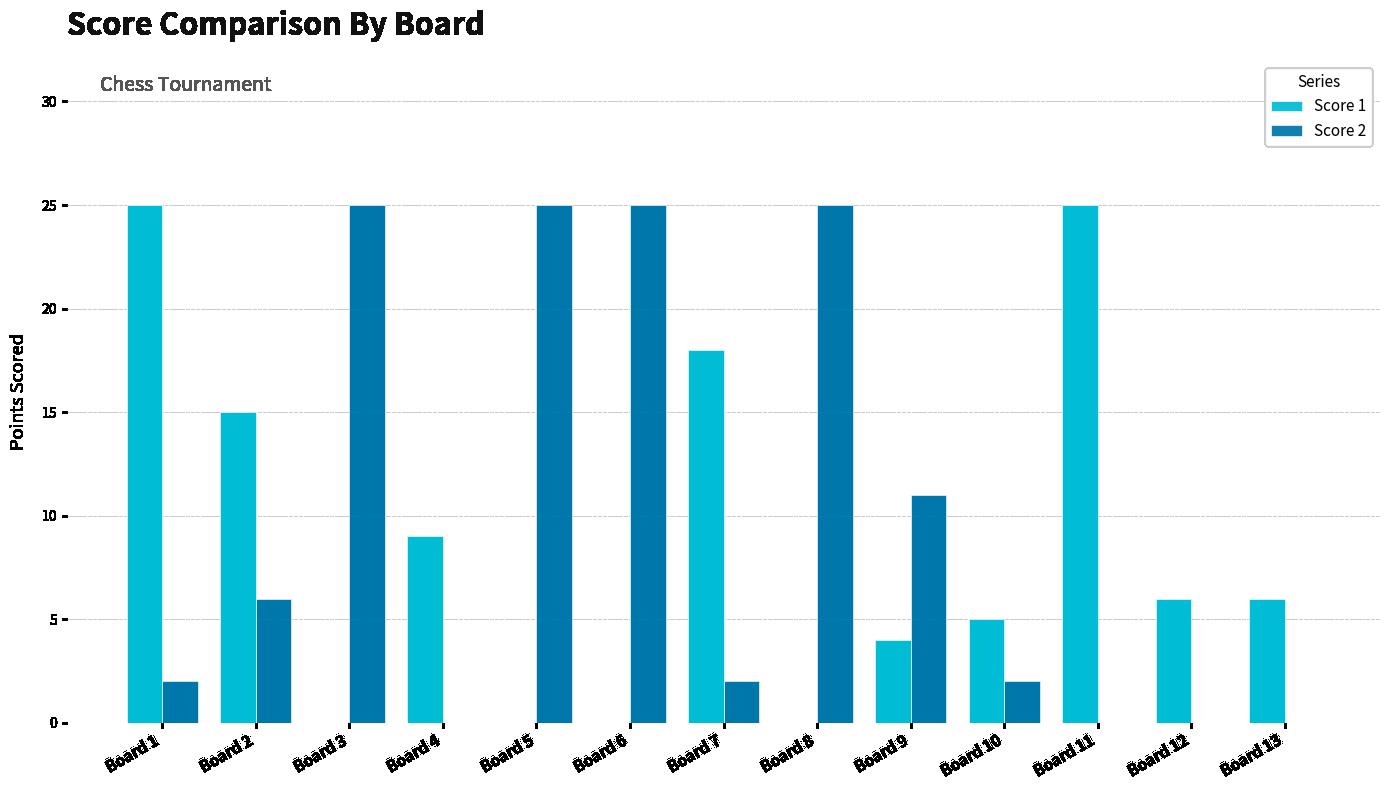

At which category is the sum across all series the highest?

Board 1